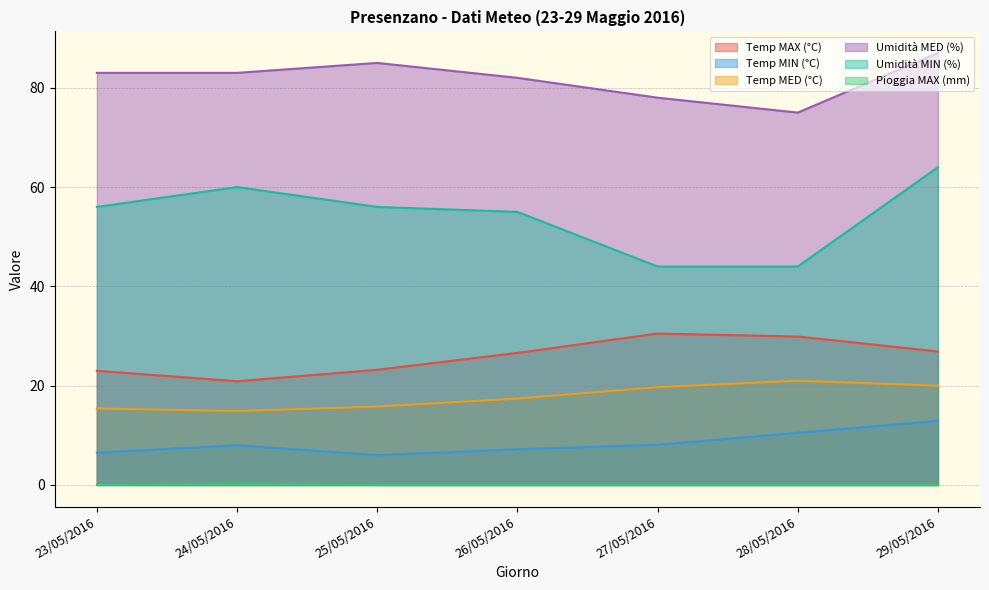

Is the value of Umidità MIN (%) at 25/05/2016 greater than the value of Temp MAX (°C) at 27/05/2016?

Yes